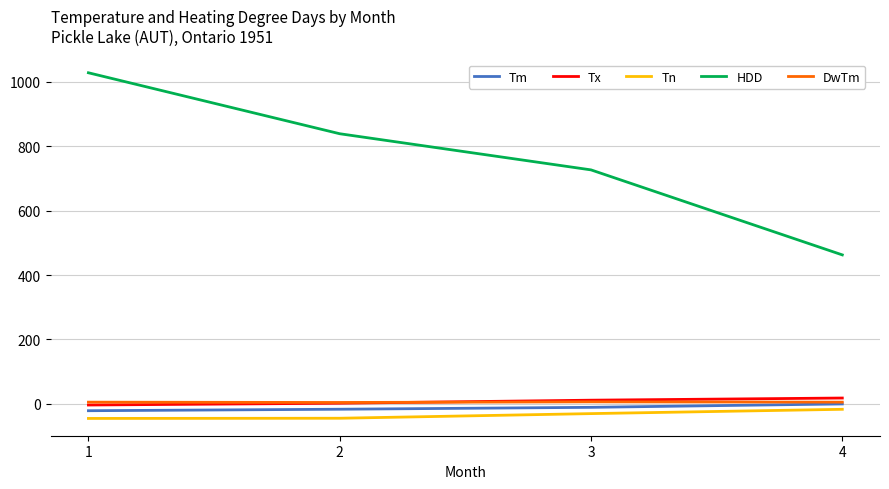

What is the sum of the DwTm values at 3 and 2?

10.0